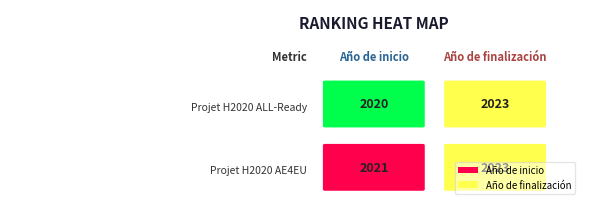

How many Año de inicio values are between 2020 and 2021?

2